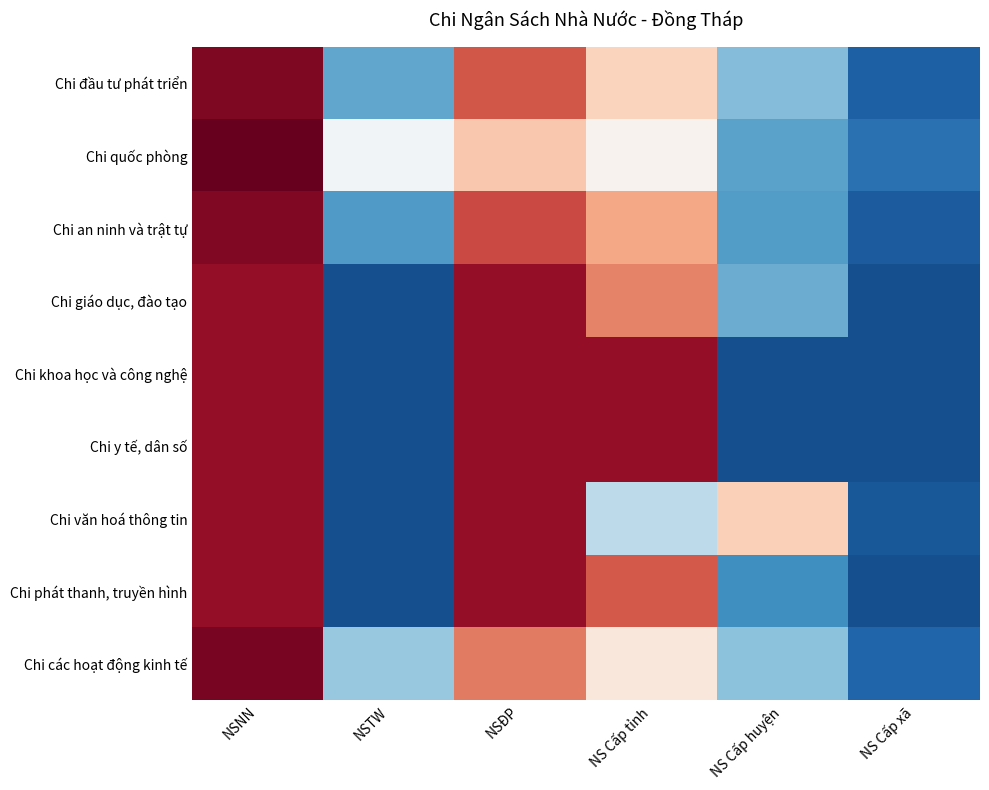

Reading left to right, extract all data points from this chart.

Chi đầu tư phát triển: NSNN=0.5	NSTW=-0.3	NSĐP=0.4	NS Cấp tỉnh=0.1	NS Cấp huyện=-0.2	NS Cấp xã=-0.5
Chi quốc phòng: NSNN=0.6	NSTW=-0.0	NSĐP=0.2	NS Cấp tỉnh=0.0	NS Cấp huyện=-0.3	NS Cấp xã=-0.4
Chi an ninh và trật tự: NSNN=0.5	NSTW=-0.3	NSĐP=0.4	NS Cấp tỉnh=0.2	NS Cấp huyện=-0.3	NS Cấp xã=-0.5
Chi giáo dục, đào tạo: NSNN=0.5	NSTW=-0.5	NSĐP=0.5	NS Cấp tỉnh=0.3	NS Cấp huyện=-0.3	NS Cấp xã=-0.5
Chi khoa học và công nghệ: NSNN=0.5	NSTW=-0.5	NSĐP=0.5	NS Cấp tỉnh=0.5	NS Cấp huyện=-0.5	NS Cấp xã=-0.5
Chi y tế, dân số: NSNN=0.5	NSTW=-0.5	NSĐP=0.5	NS Cấp tỉnh=0.5	NS Cấp huyện=-0.5	NS Cấp xã=-0.5
Chi văn hoá thông tin: NSNN=0.5	NSTW=-0.5	NSĐP=0.5	NS Cấp tỉnh=-0.2	NS Cấp huyện=0.1	NS Cấp xã=-0.5
Chi phát thanh, truyền hình: NSNN=0.5	NSTW=-0.5	NSĐP=0.5	NS Cấp tỉnh=0.3	NS Cấp huyện=-0.3	NS Cấp xã=-0.5
Chi các hoạt động kinh tế: NSNN=0.5	NSTW=-0.2	NSĐP=0.3	NS Cấp tỉnh=0.1	NS Cấp huyện=-0.2	NS Cấp xã=-0.5